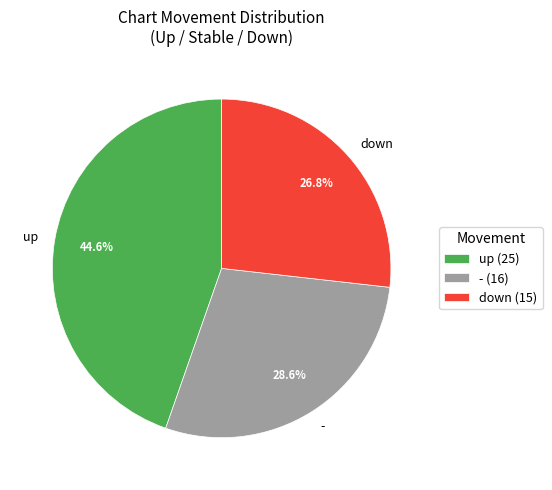

Does - represent more than half of the total?

No